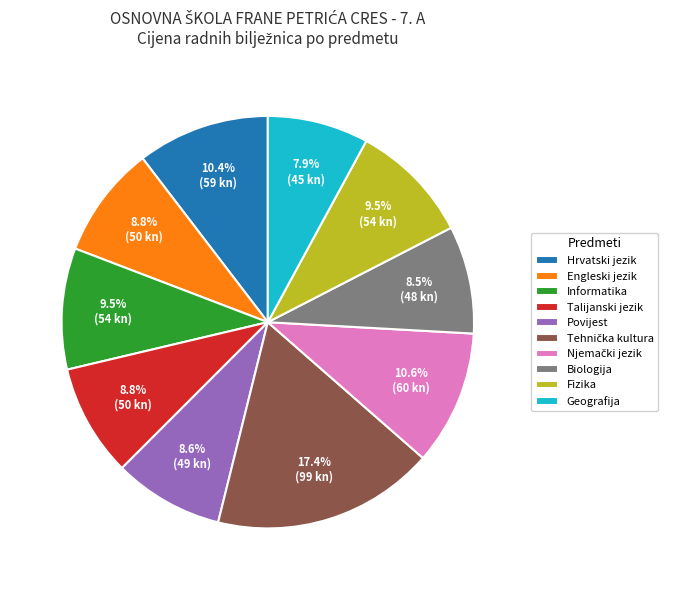

Combined, what portion of the pie is Informatika and Biologija?

18.0%